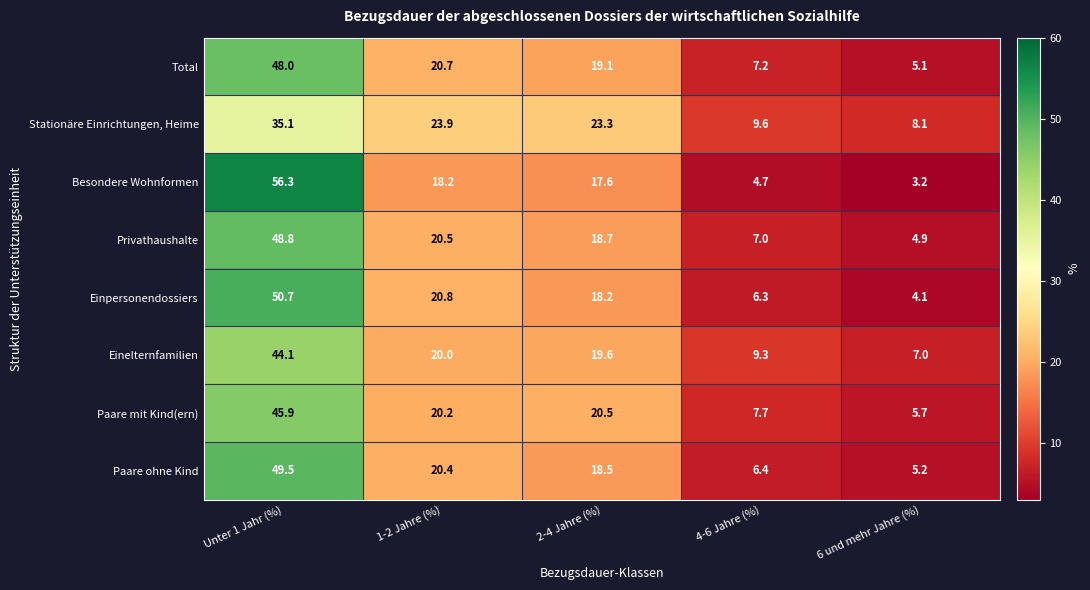

What is the difference between the maximum and minimum values in the Paare ohne Kind series?

44.3